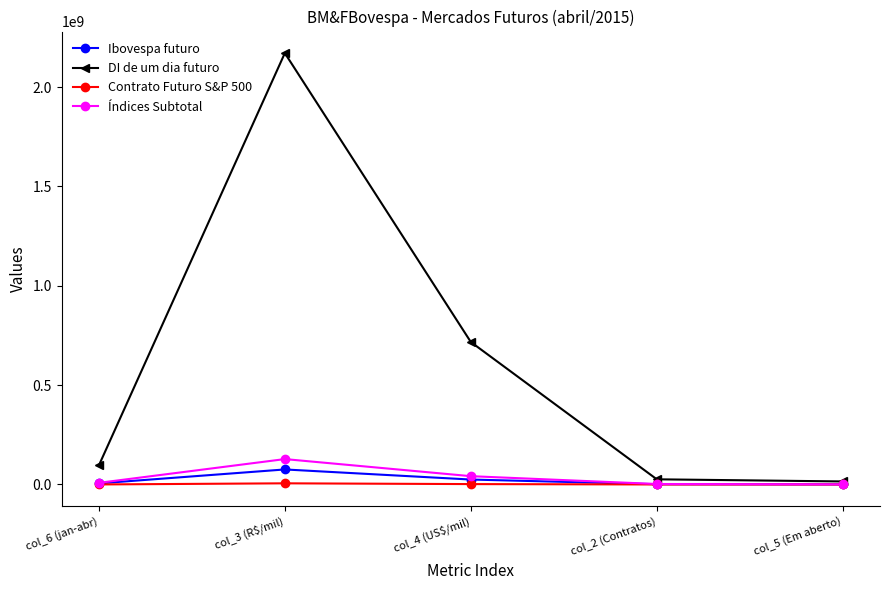

True or false: Índices Subtotal has more than 0 interior local peaks.

True